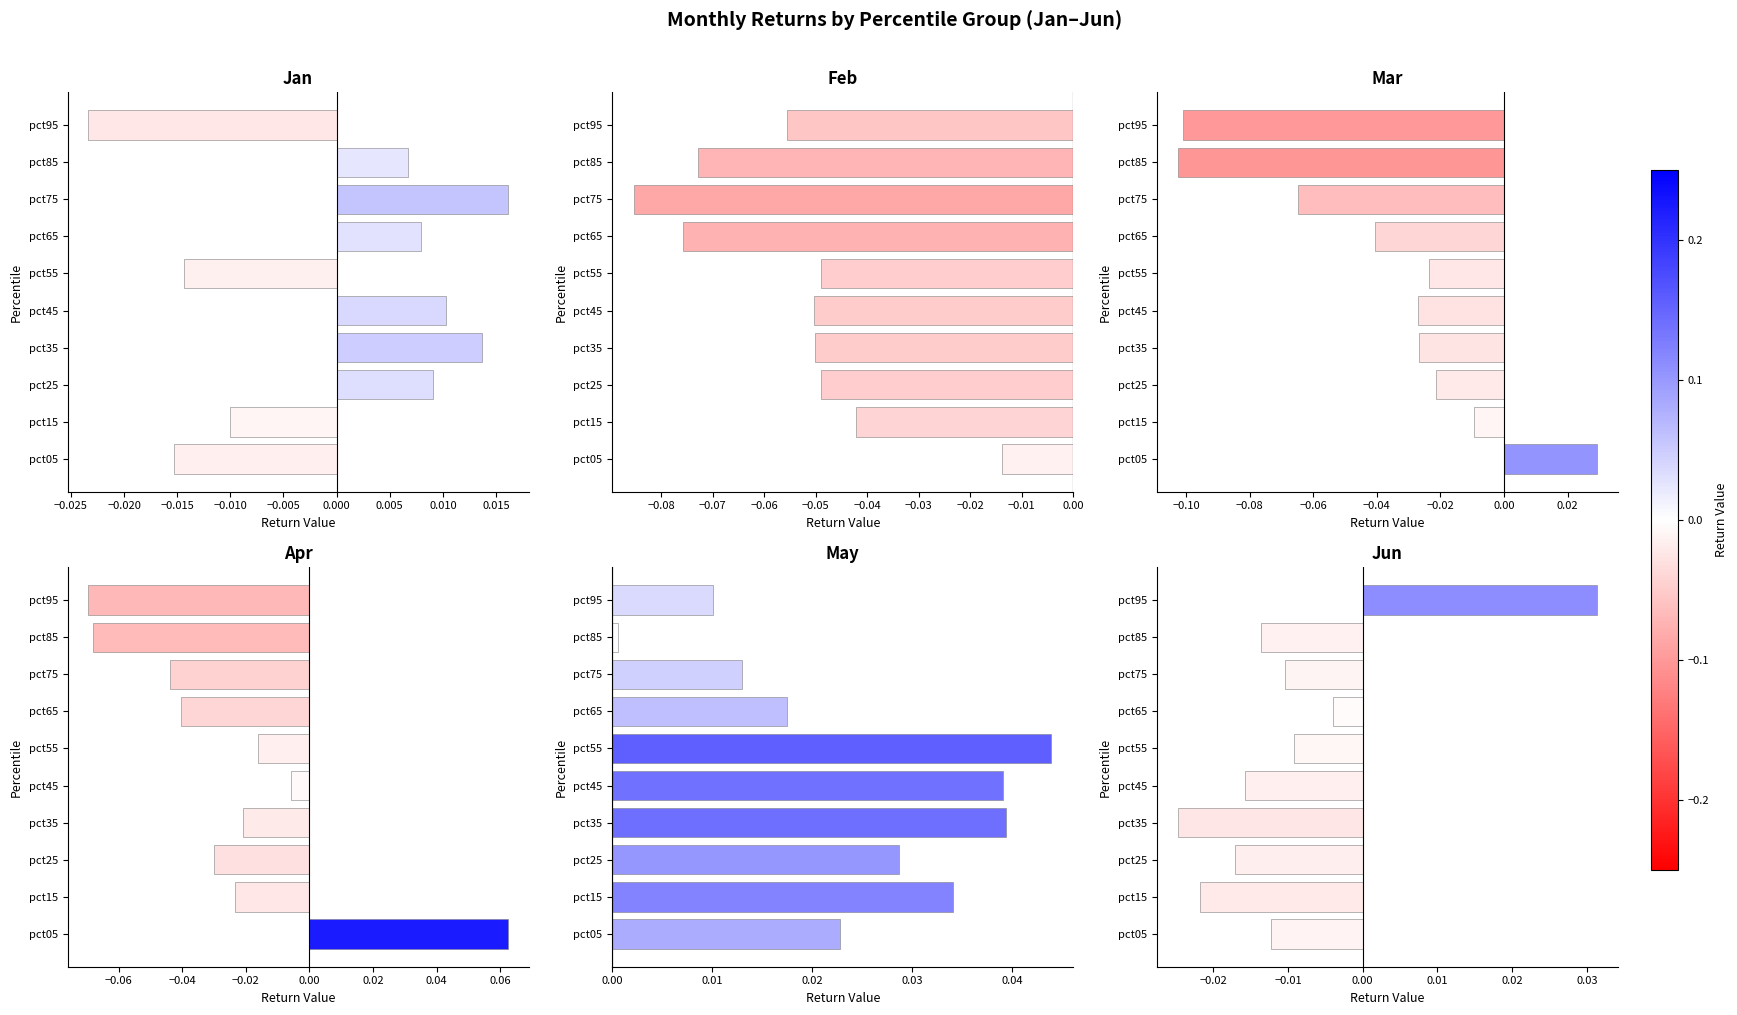

Is it true that Mar equals -0.0 at pct45?

False